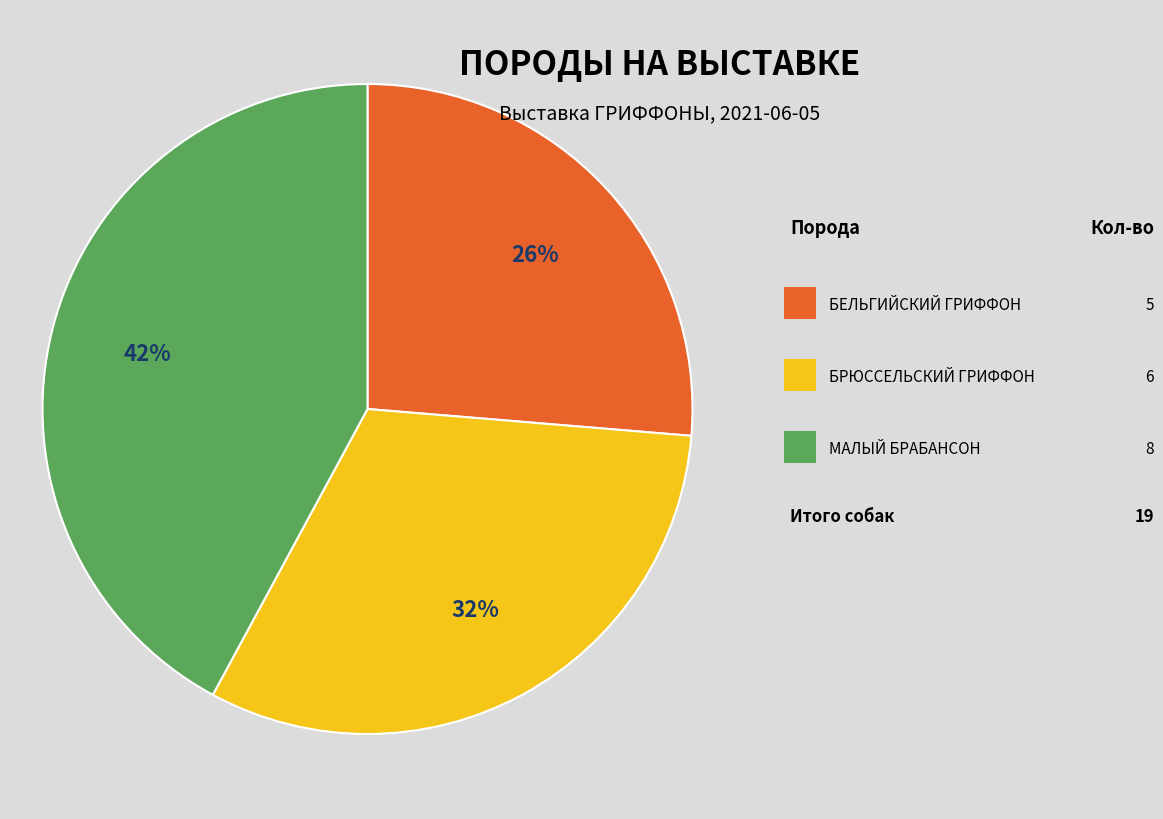

To the nearest percent, what is the difference between the largest and smallest slice percentages?

16%